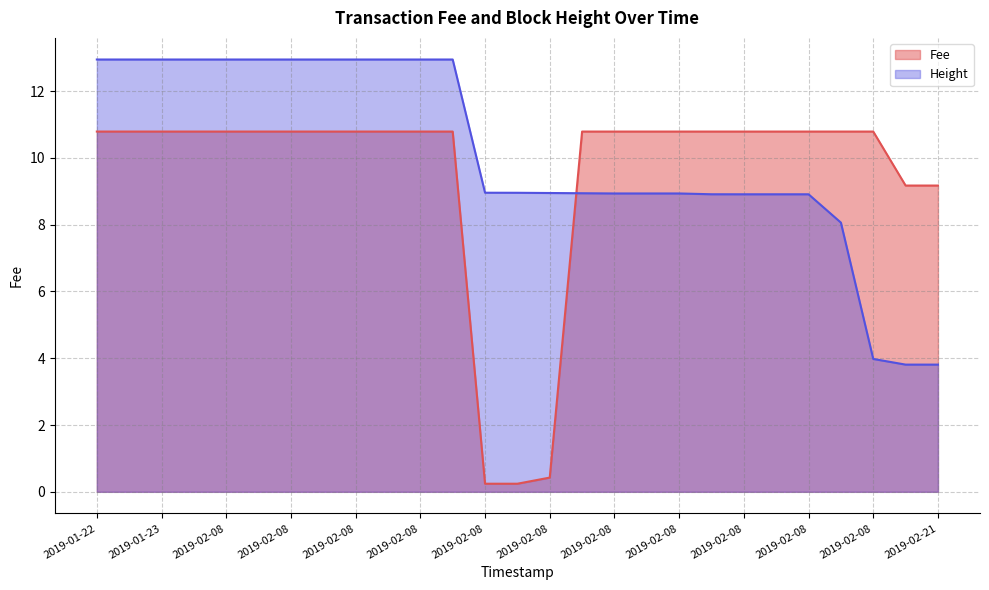

True or false: Height has a value of 9.0 at 2019-02-08.

True